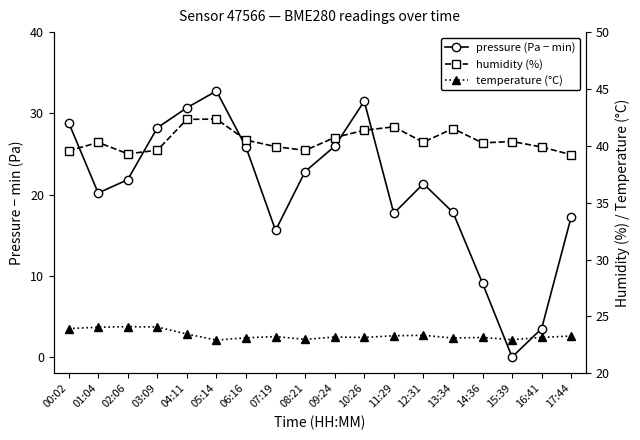

The humidity (%) series shows 39.9 at 16:41. True or false?

True